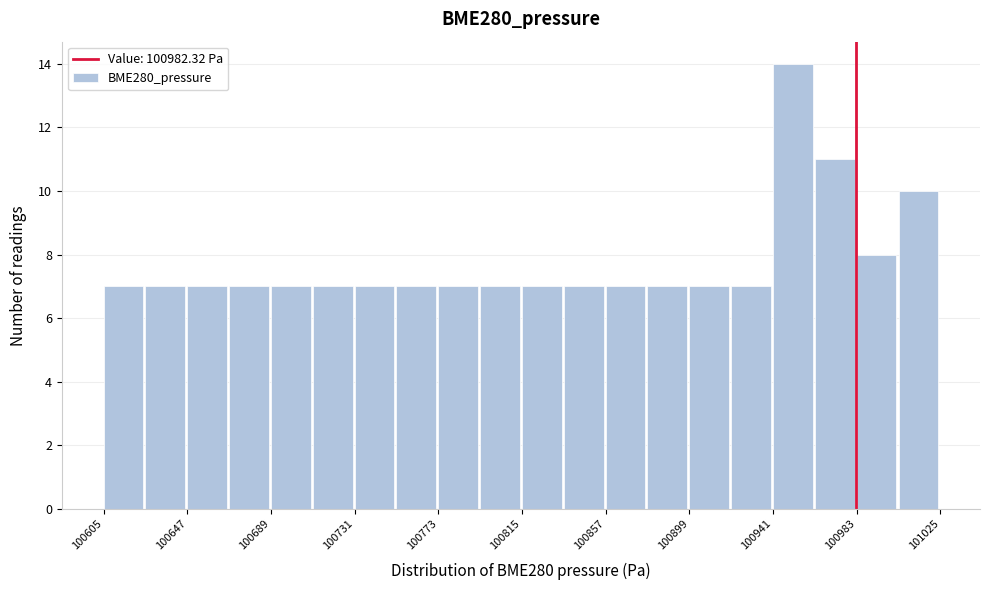

What is the height of the bar covering 100710 to 100730 on the x-axis? Neither the bar edges nor the heights are printed on the chart, so give them approximately, as read against the axes.

7